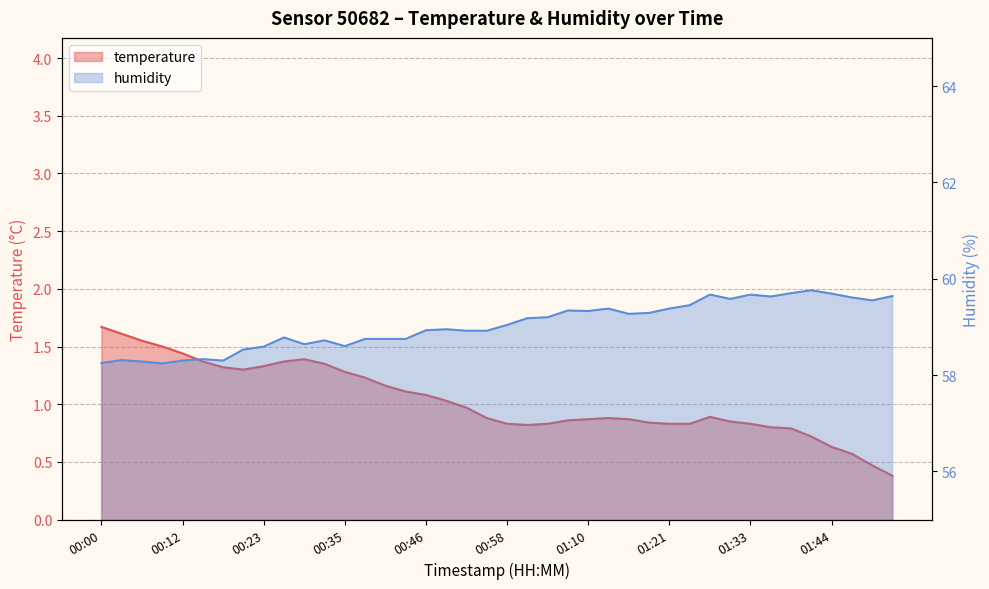

True or false: humidity has a value of 59.3 at 01:15.

True